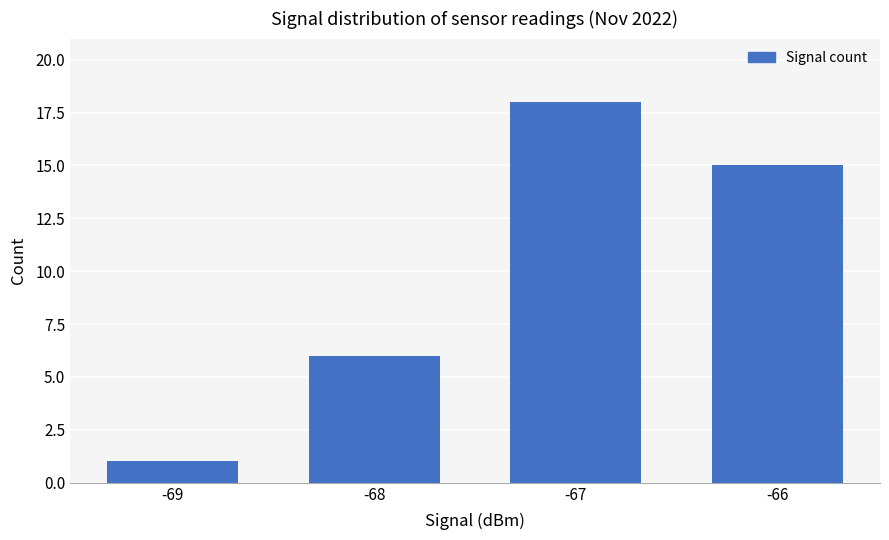

Reading left to right, list all the values displayed in this chart.

1	6	18	15